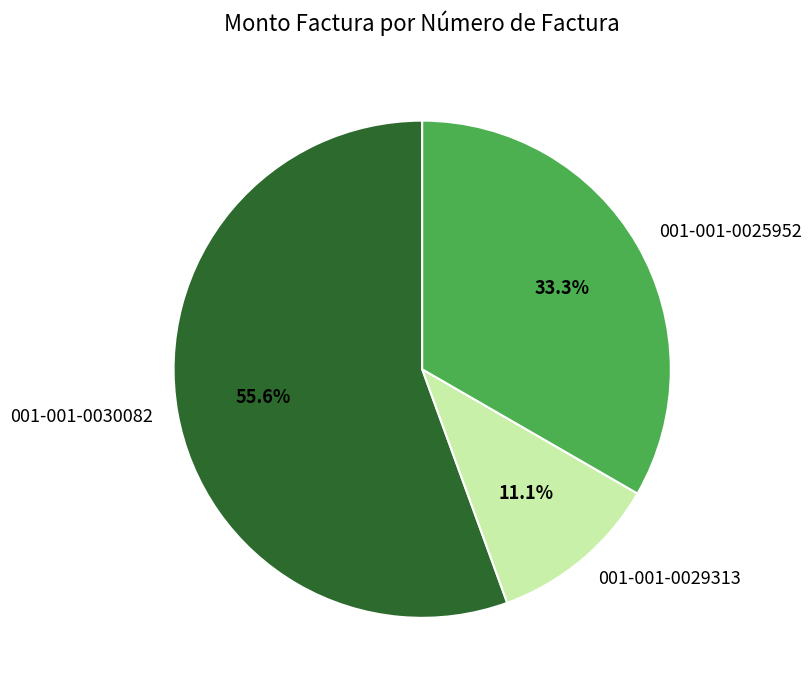

To the nearest percent, what portion does 001-001-0029313 represent?

11%